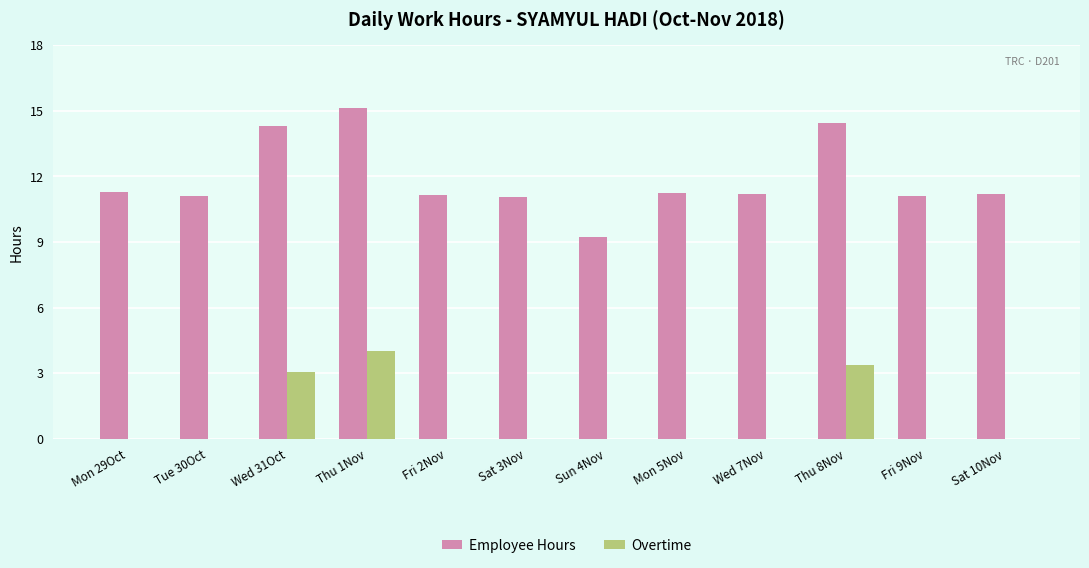

Between Thu 8Nov and Sat 10Nov, which series saw the biggest shift?

Overtime